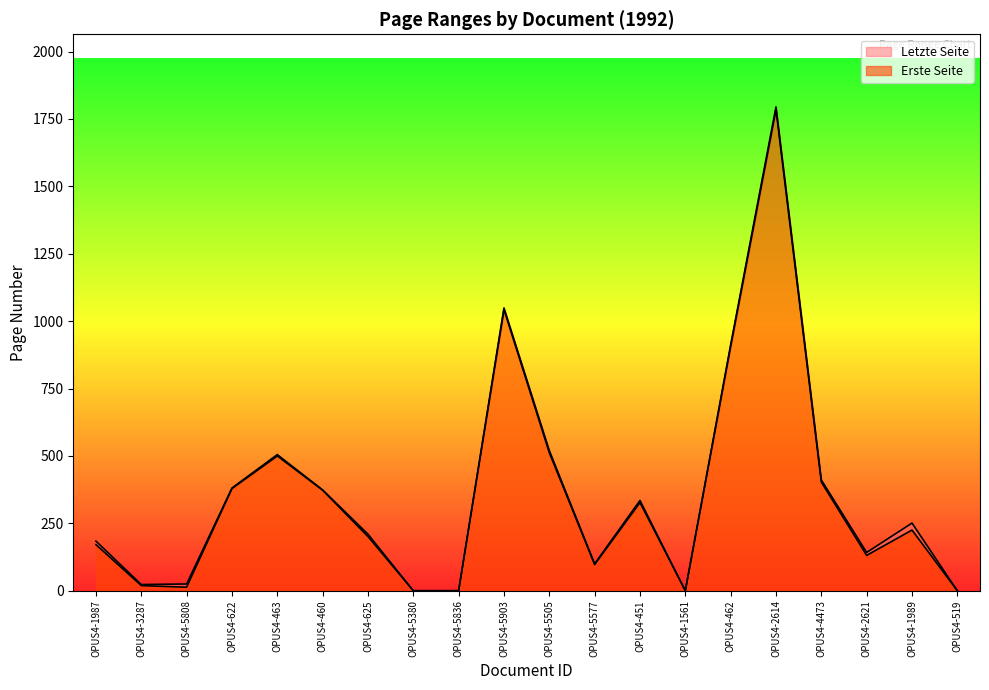

True or false: Erste Seite and Letzte Seite intersect in this chart.

False